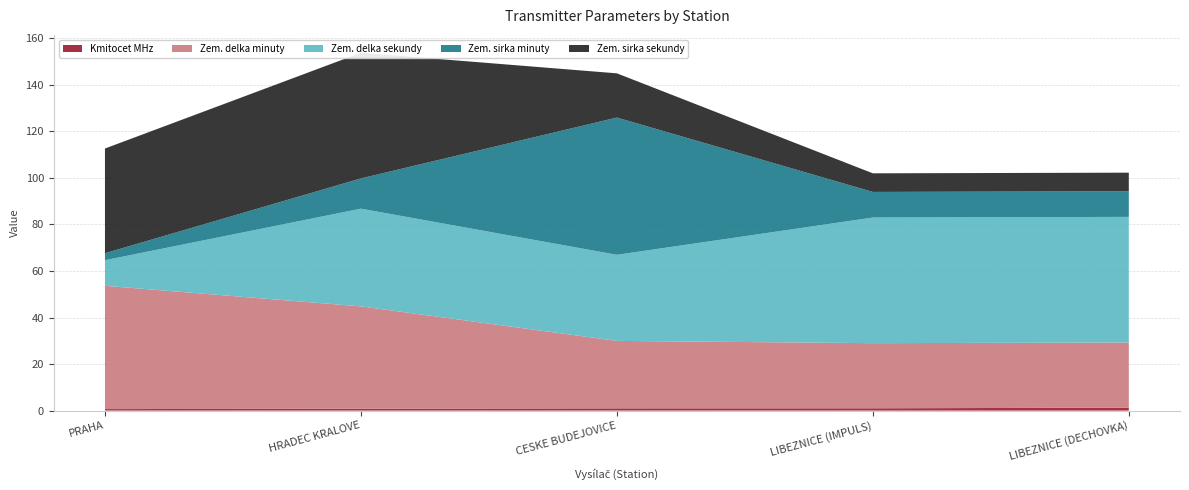

Reading left to right, extract all data points from this chart.

Kmitocet MHz: 0.6	0.8	1.0	1.0	1.3
Zem. delka minuty: 53.0	44.0	29.0	28.0	28.0
Zem. delka sekundy: 11.0	42.0	37.0	54.0	54.0
Zem. sirka minuty: 3.0	13.0	59.0	11.0	11.0
Zem. sirka sekundy: 45.0	54.0	19.0	8.0	8.0